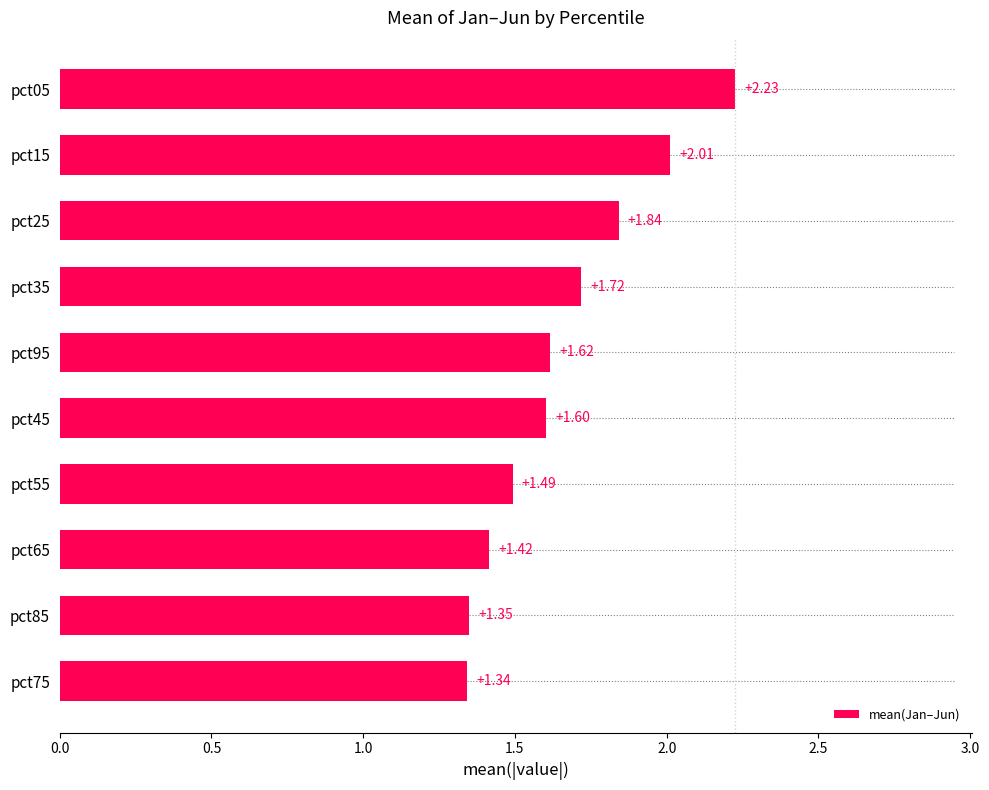

List the labels in order of value, smallest first.

pct75, pct85, pct65, pct55, pct45, pct95, pct35, pct25, pct15, pct05